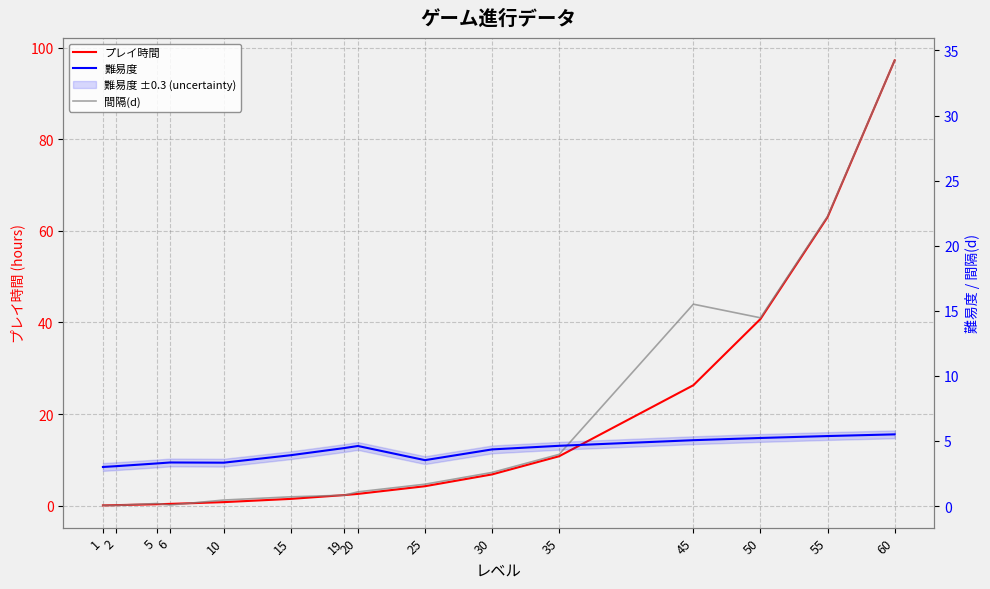

Reading right to left, what are all the values shown in this chart?

プレイ時間: 97.2	63.0	40.8	26.3	10.8	6.8	4.2	2.6	2.3	1.5	0.8	0.4	0.3	0.1	0.1
難易度: 5.5	5.4	5.2	5.1	4.6	4.3	3.5	4.6	4.5	3.9	3.3	3.3	3.3	3.1	3.0
間隔(d): 34.2	22.3	14.5	15.5	4.0	2.6	1.7	1.1	0.8	0.7	0.5	0.1	0.2	0.1	0.1